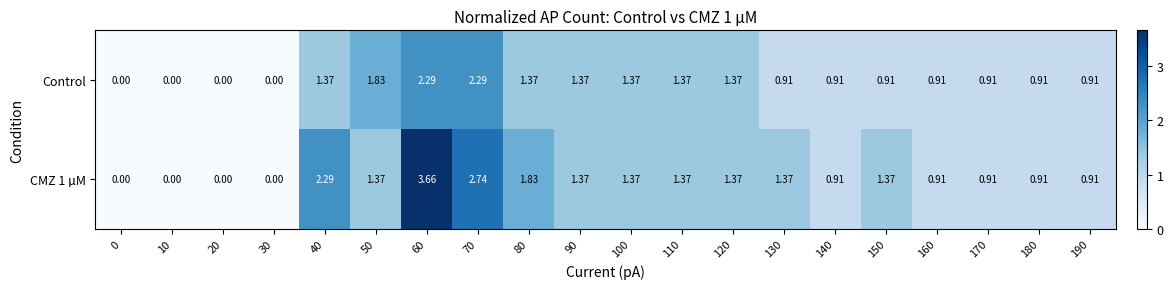

Rank the series by their average value, from highest to lowest.

CMZ 1 µM, Control